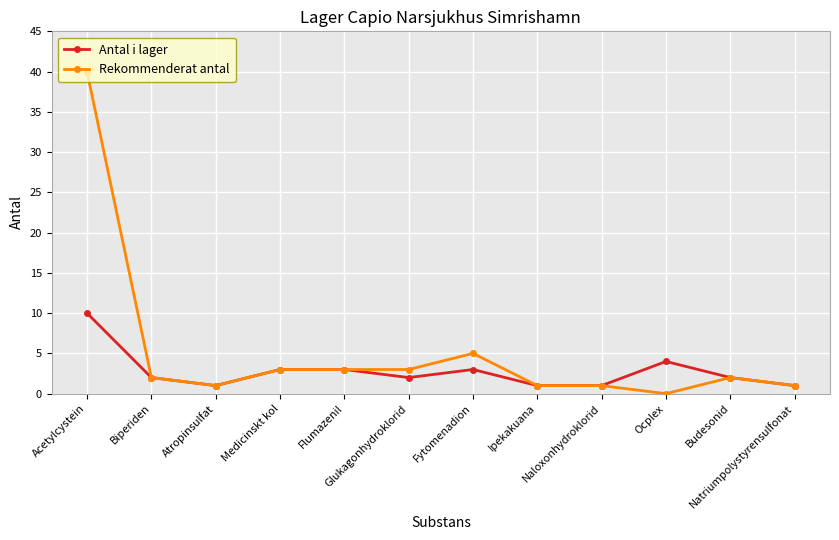

Which series has the largest range (max minus min)?

Rekommenderat antal